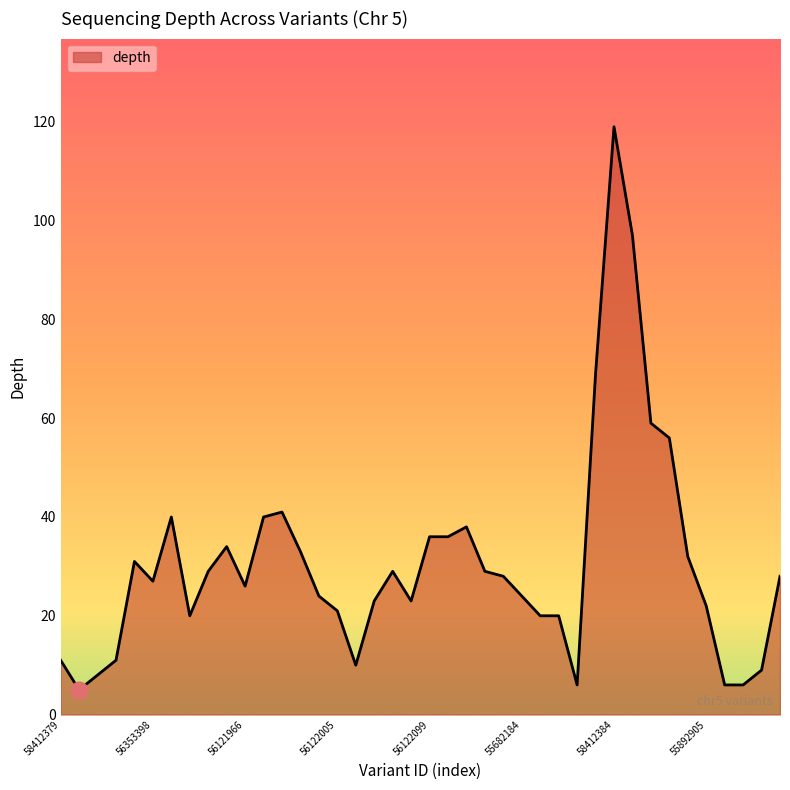

What is the maximum value shown in the chart?

119